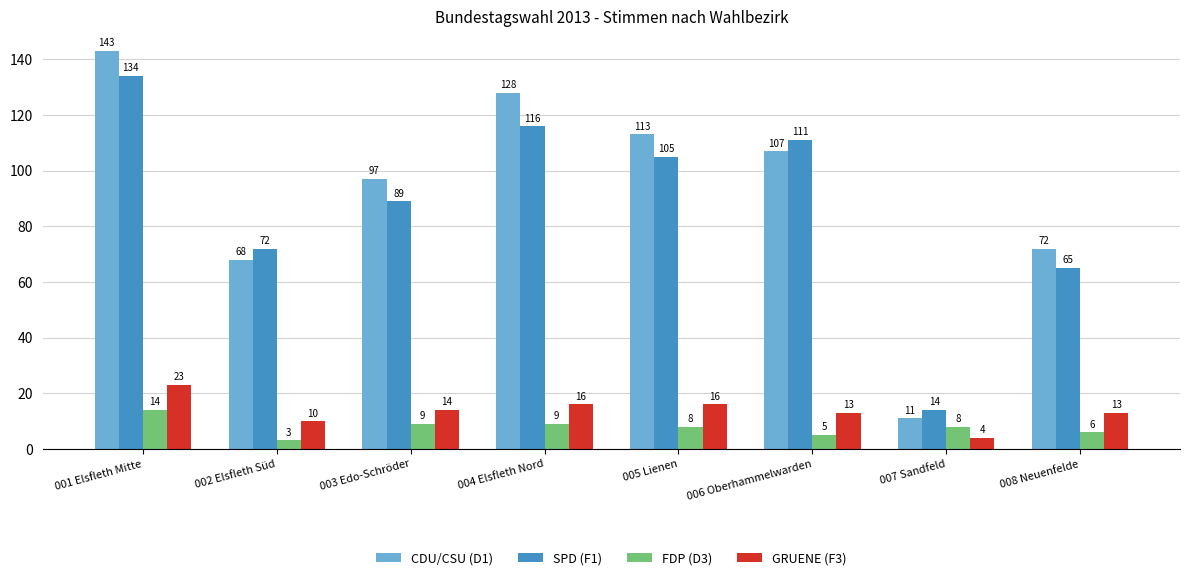

At how many categories does at least one series exceed 102?

4